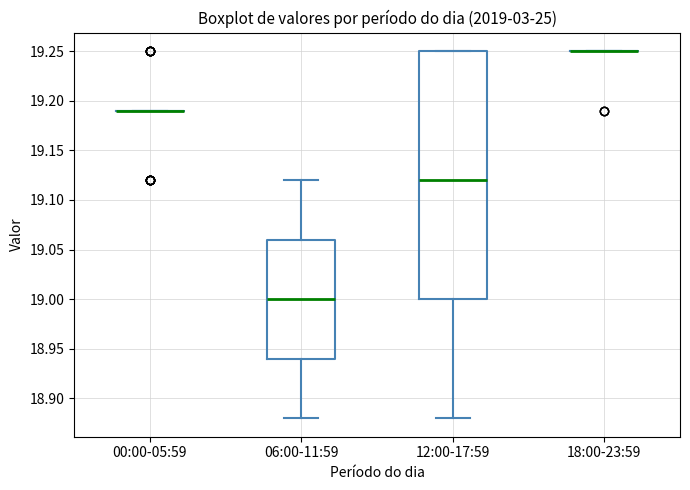

Reading left to right, read every box against the y-axis: the position of its median line, the range the box covers, and the ends of its whiskers. The values are not printed on the chart, so give them approximately, as read against the axis.

00:00-05:59: box collapsed to a line at 19.19, whiskers 19.19 to 19.19
06:00-11:59: median 19.00, box 18.94 to 19.06, whiskers 18.88 to 19.12
12:00-17:59: median 19.12, box 19.00 to 19.25, whiskers 18.88 to 19.25
18:00-23:59: box collapsed to a line at 19.25, whiskers 19.25 to 19.25